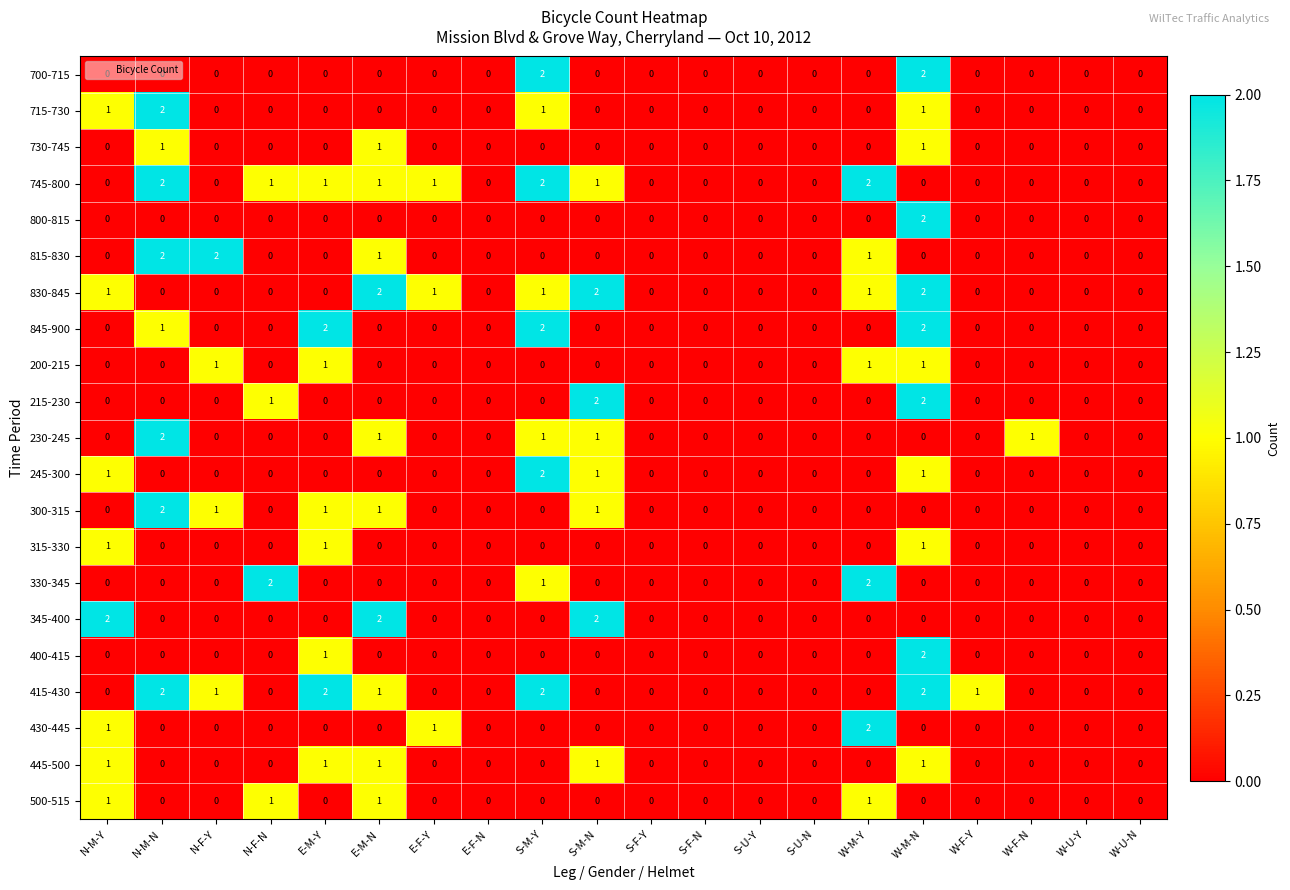

What is the total value across all series at E-M-Y?

10